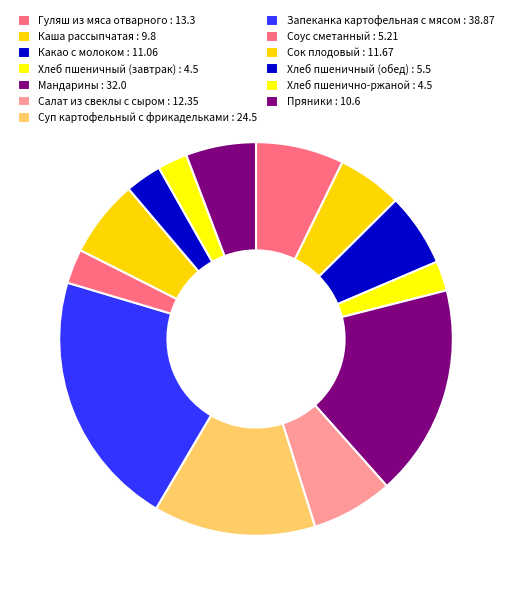

What is the change in value from Хлеб пшеничный (завтрак) to Соус сметанный?

+0.7